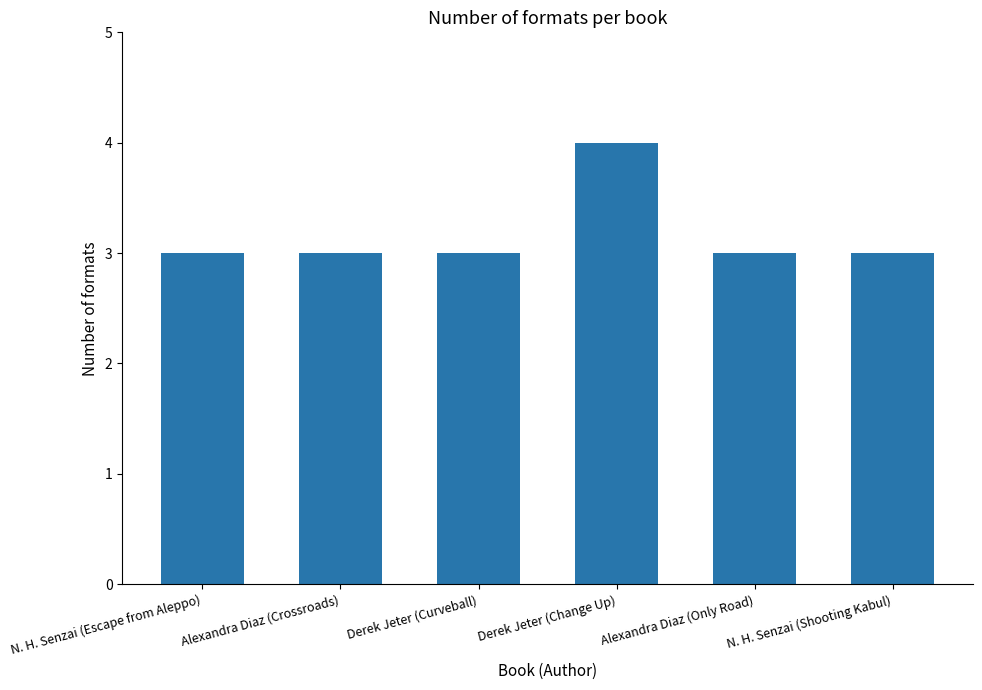

True or false: the data shows 4 at N. H. Senzai (Escape from Aleppo).

False